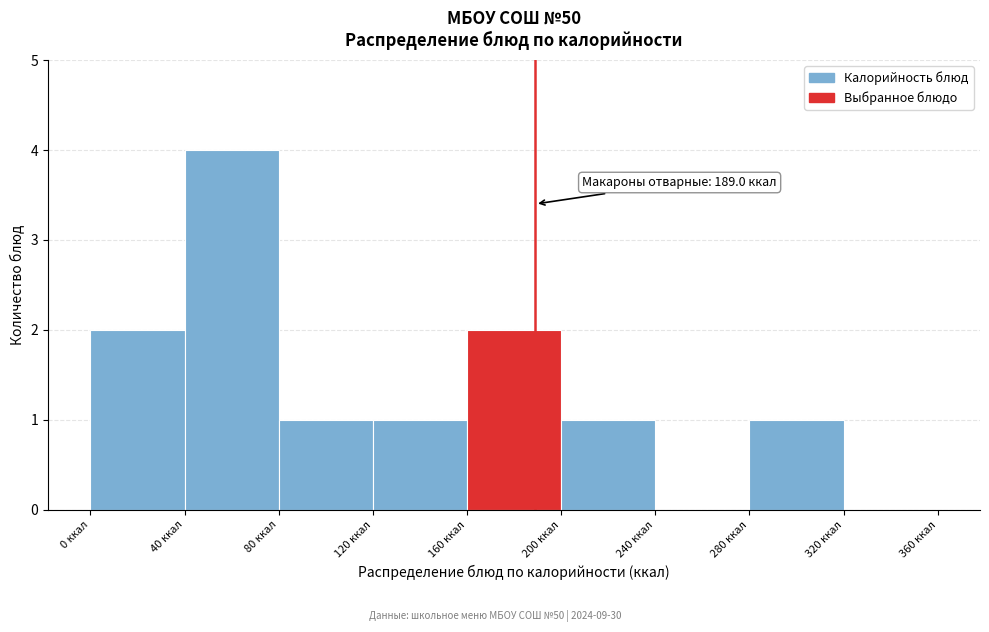

Over which range of the x-axis is the bar tallest?

40 to 80